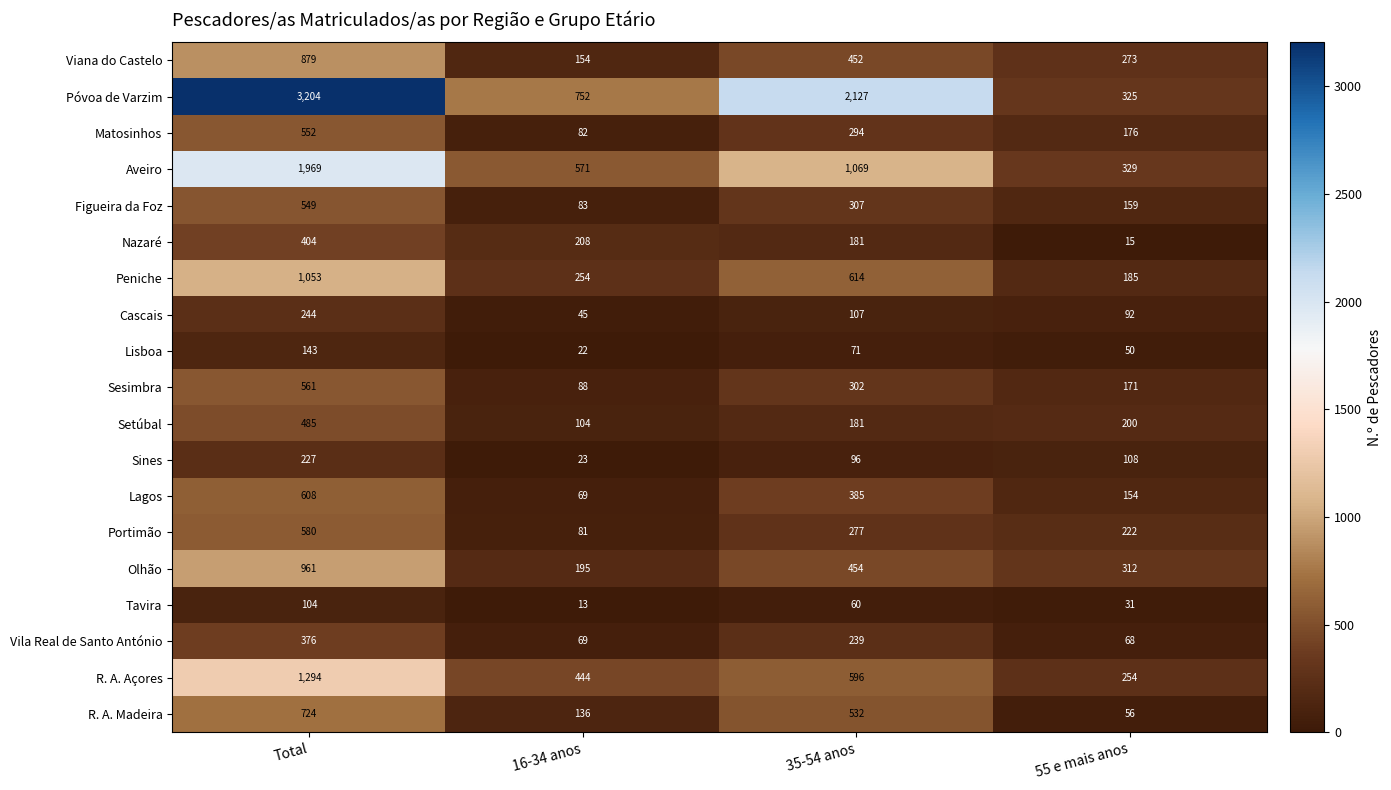

What is the difference between the highest and lowest values at Total?

3100